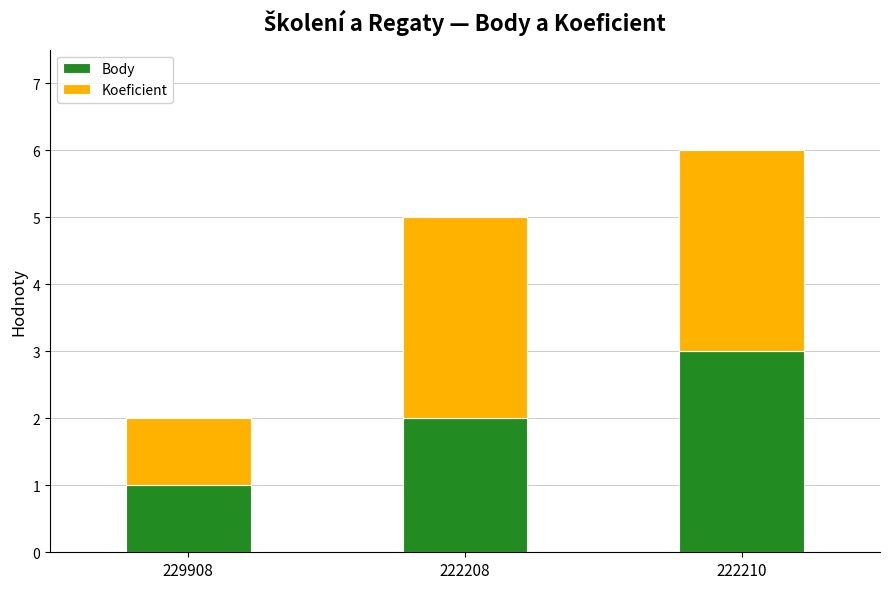

What is the maximum value for Body?

3